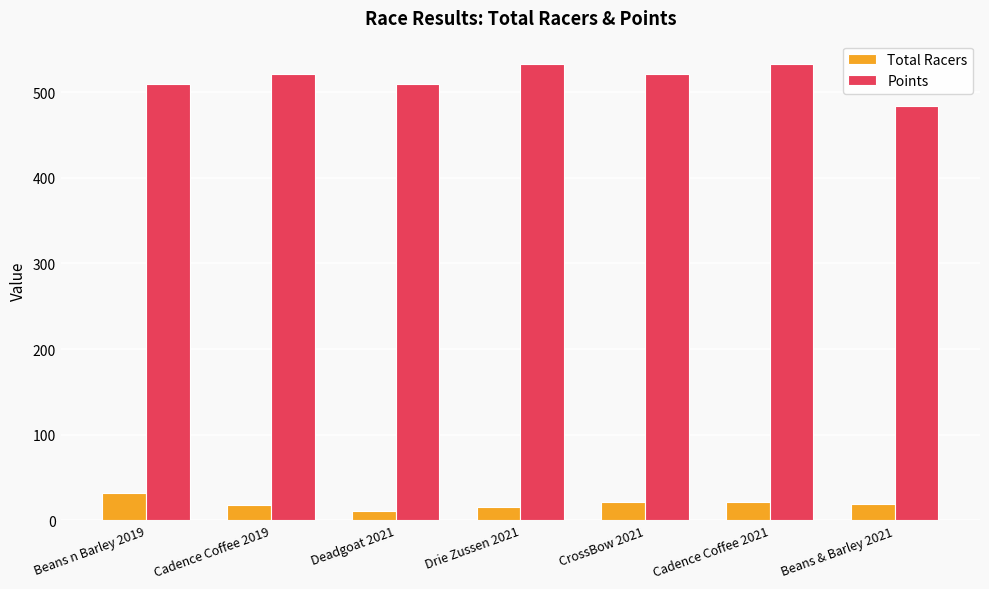

What is the total value across all series at Drie Zussen 2021?

548.5